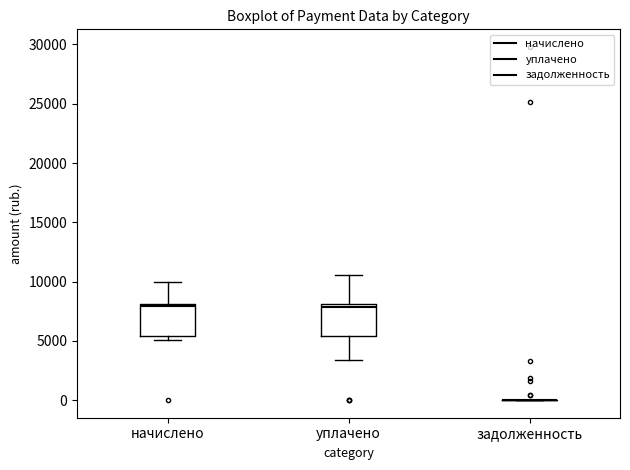

Reading left to right, transcribe this box plot: for each box, give where its median line is, the range the box spans, and where its two whiskers end, as read against the y-axis. The values are not printed on the chart, so give them approximately, as read against the axis.

начислено: median 8000 (just below the box's upper edge), box 5500 to 8000, whiskers 5000 to 10000
уплачено: median 8000 (just below the box's upper edge), box 5500 to 8000, whiskers 3500 to 10500
задолженность: box collapsed to a line at 0, whiskers 0 to 0